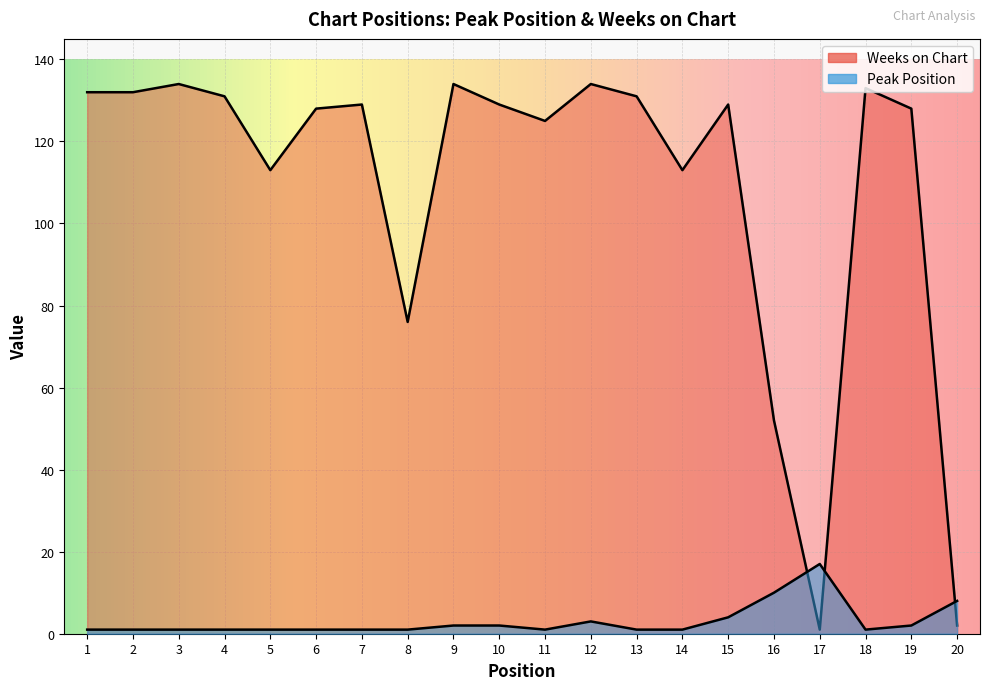

What is the highest value of the Weeks on Chart series?

134